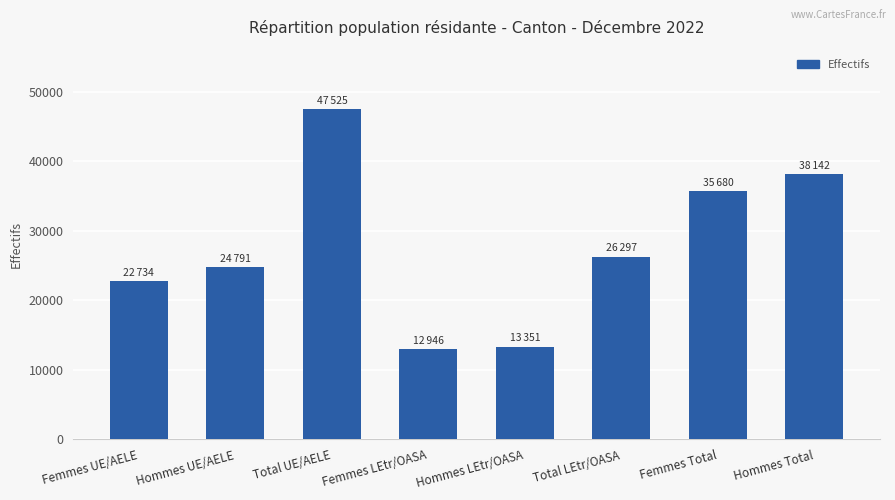

Where does the data first go above 26297?

Total UE/AELE